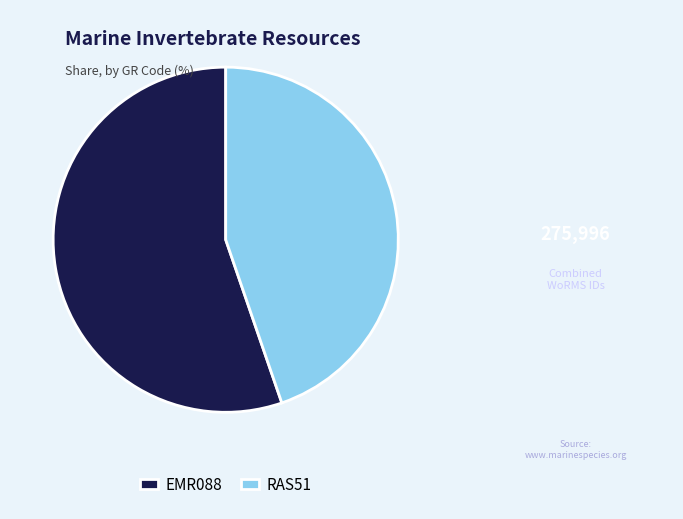

Rank the categories by value from highest to lowest.

EMR088, RAS51